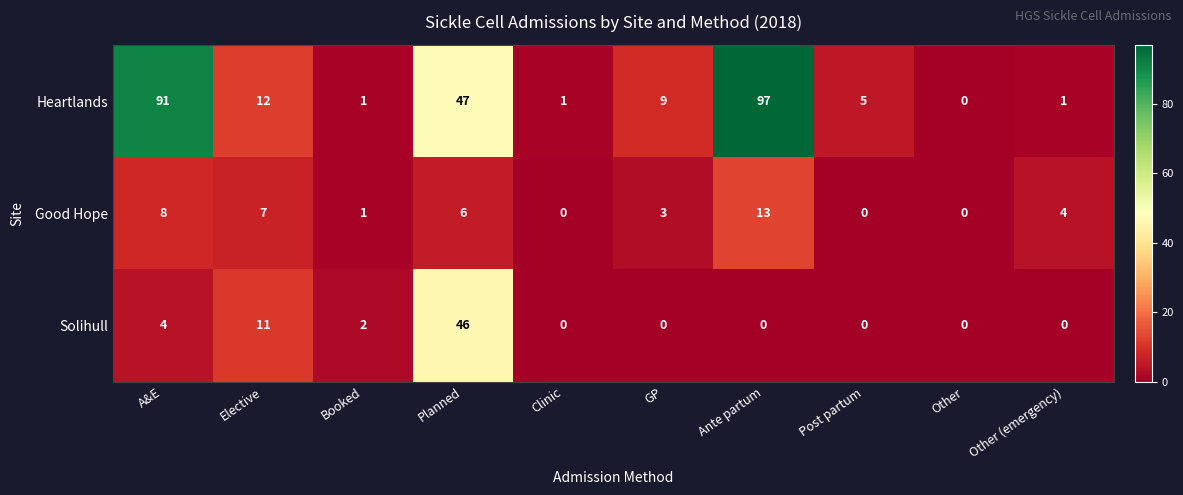

What is the sum of the Good Hope values at Other (emergency) and Planned?

10